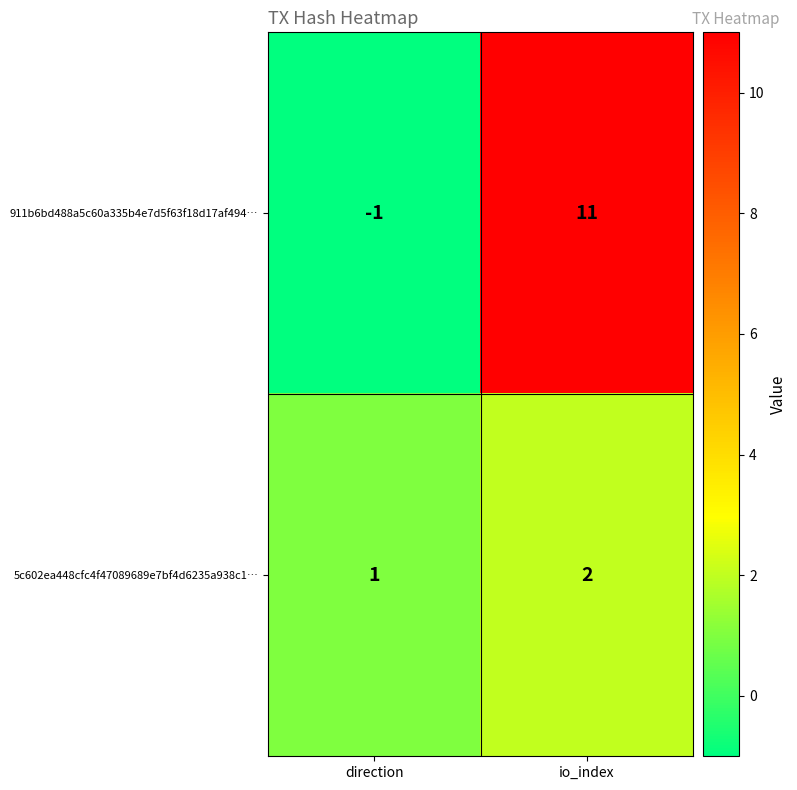

What is the sum of all 5c602ea448cfc4f47089689e7bf4d6235a938c1… values?

3